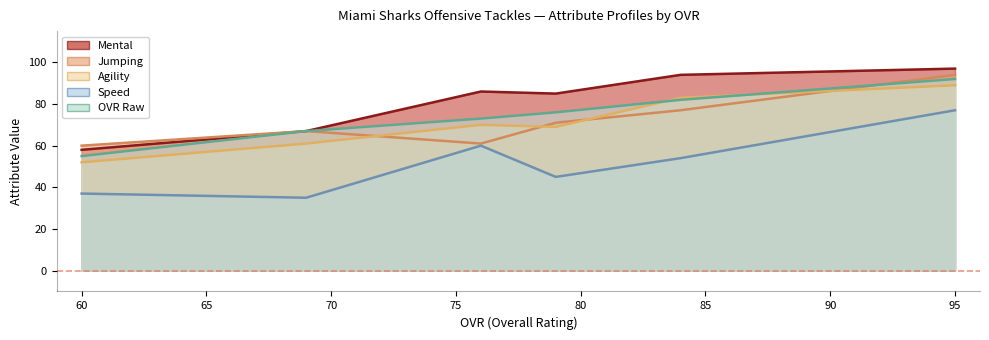

True or false: jumping and agility cross at least once.

True